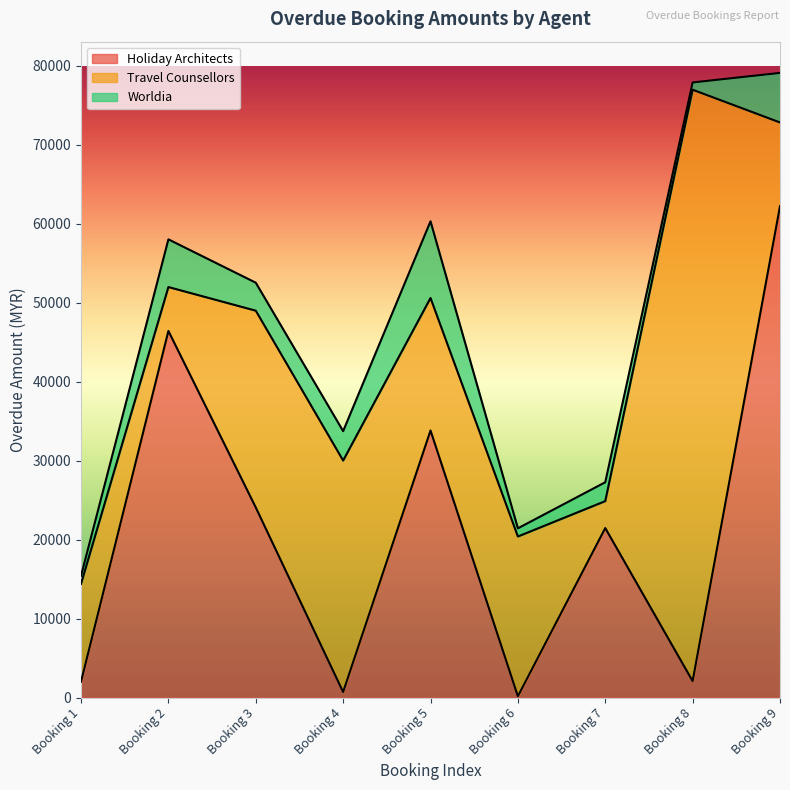

How many lines are shown in the chart?

3